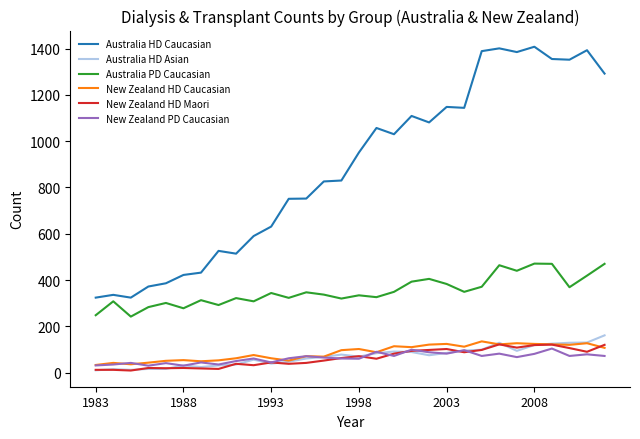

Which series has the largest total across all categories?

Australia HD Caucasian